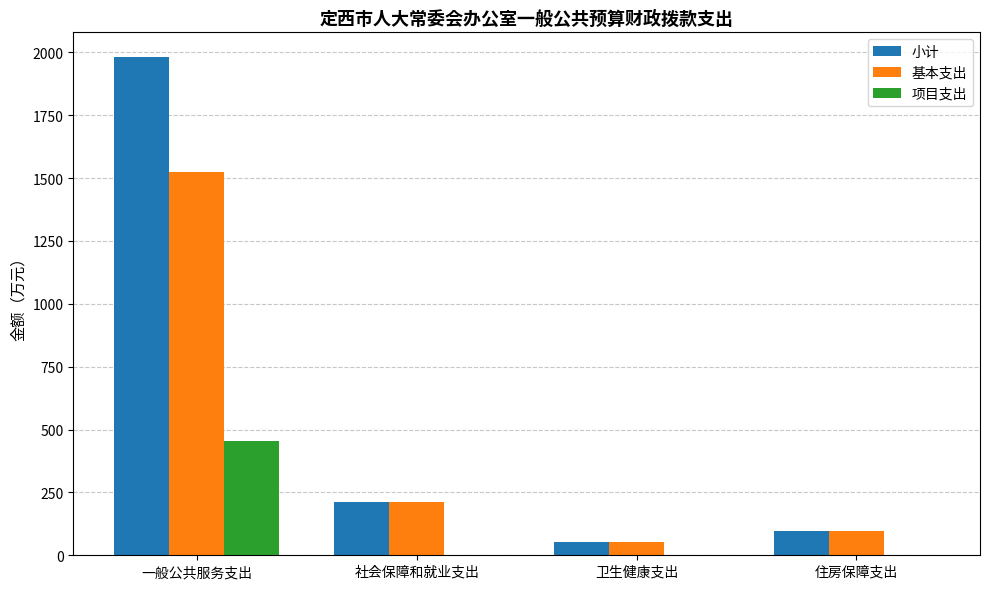

At which label is 基本支出 closest to 788?

社会保障和就业支出